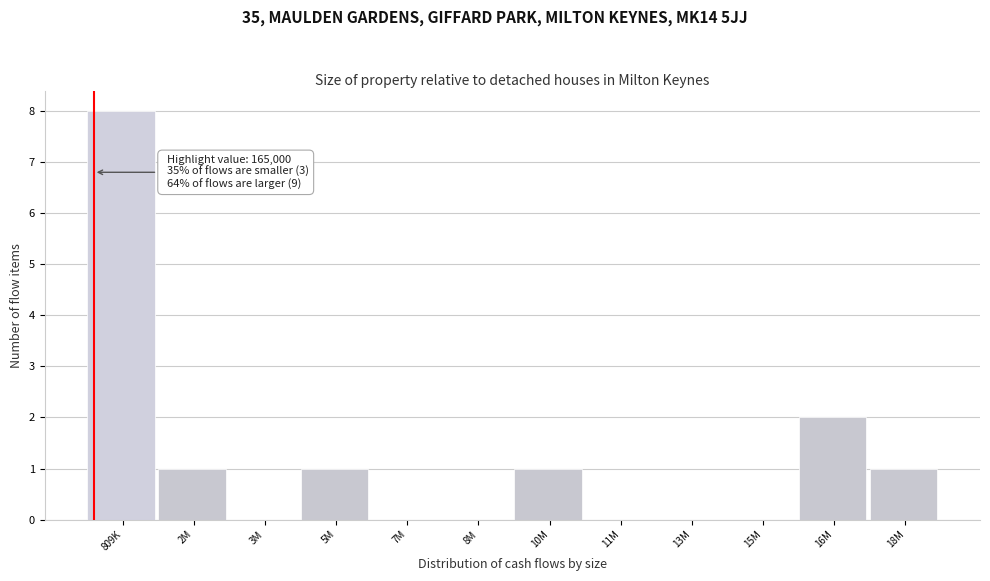

What is the greatest value displayed?

8